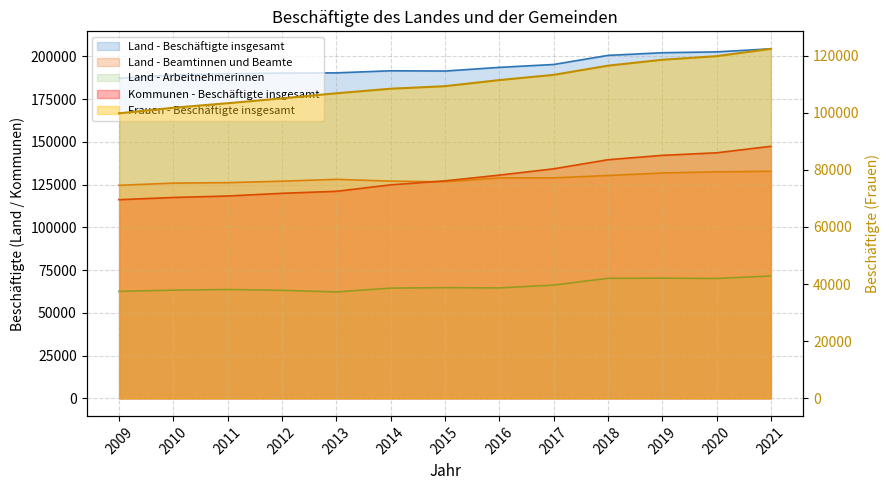

The Land - Arbeitnehmerinnen series shows 106265 at 2010. True or false?

False